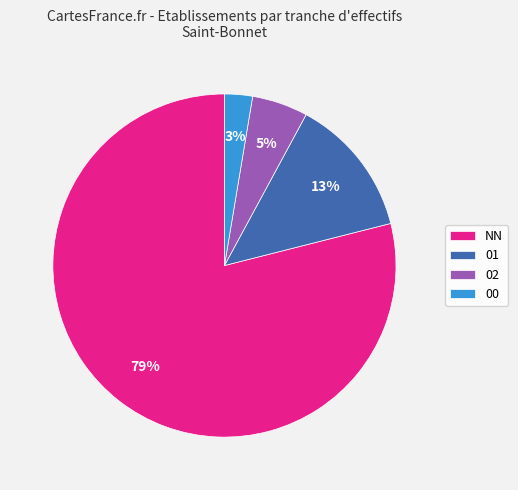

Count the number of slices in the pie.

4